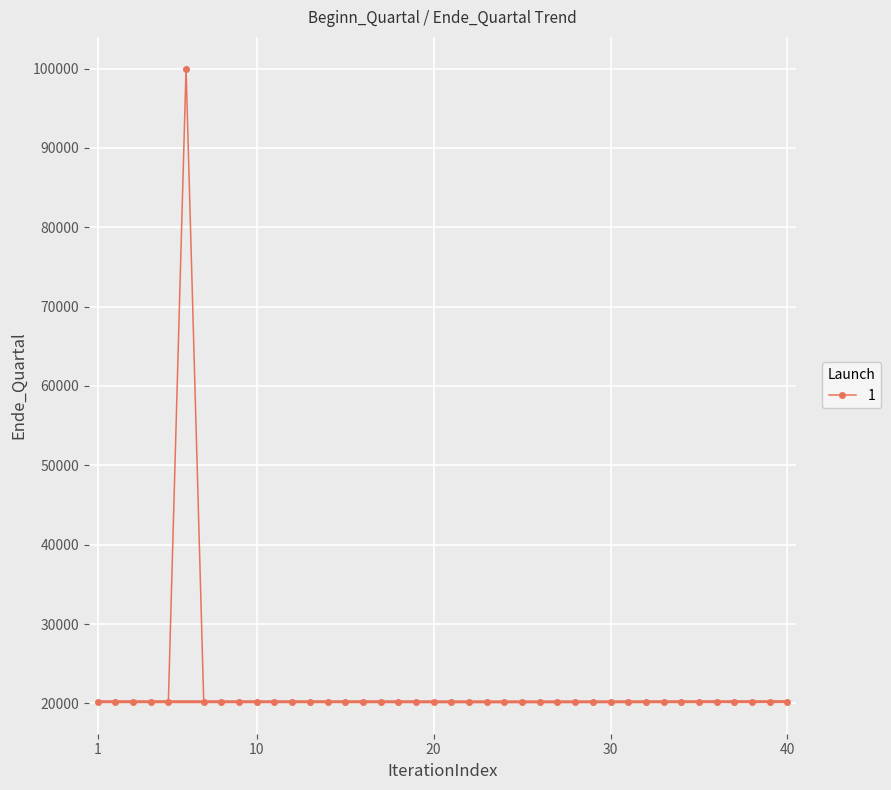

What is the maximum value for 1?

99994